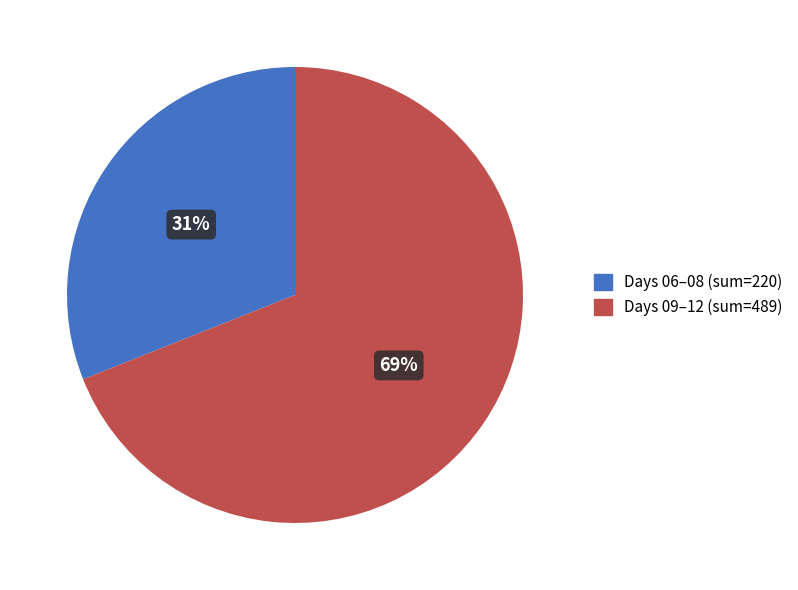

To the nearest percent, what is the difference between the largest and smallest slice percentages?

38%